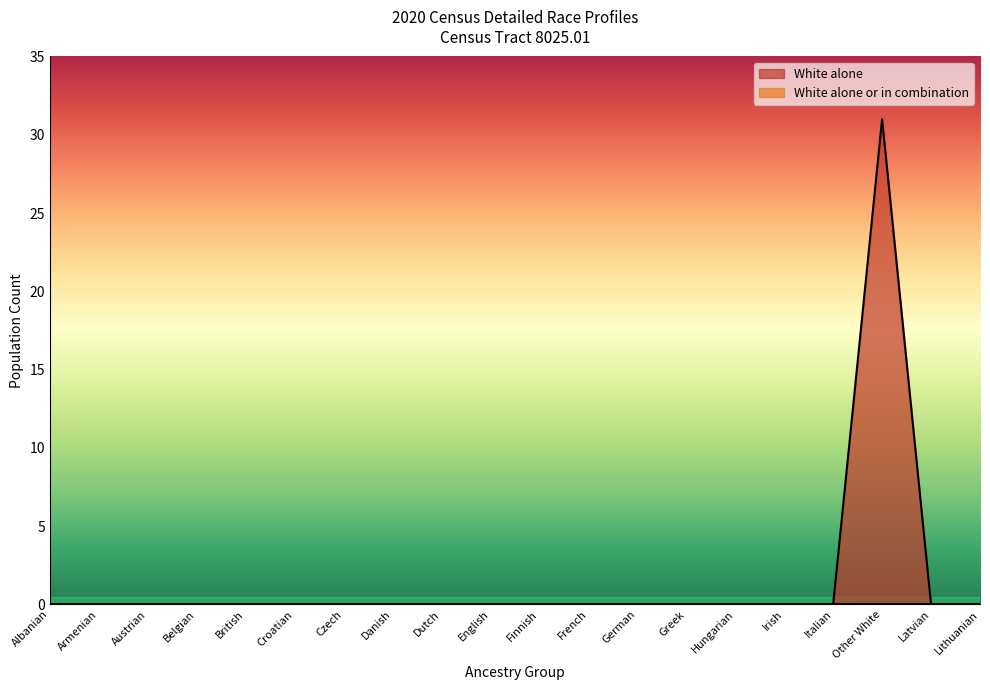

What is the label of the 4th point from the right?

Italian